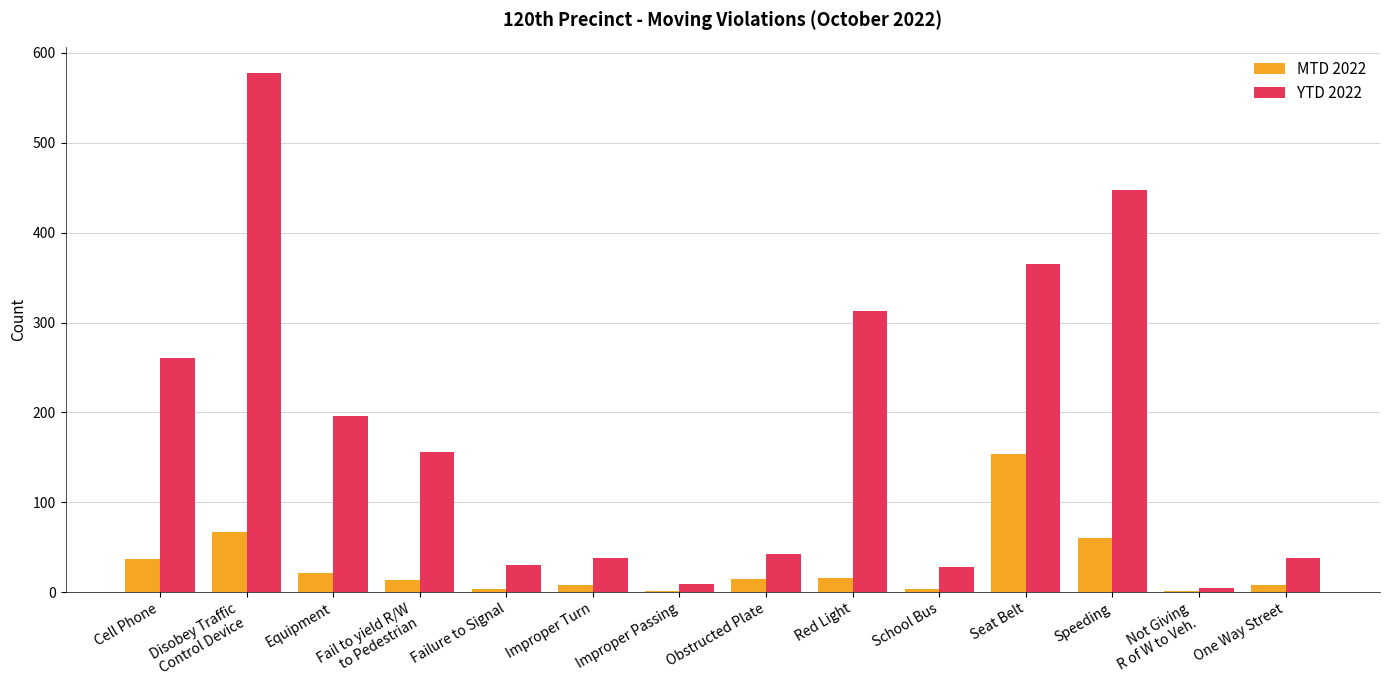

What is the sum of all MTD 2022 values?

408